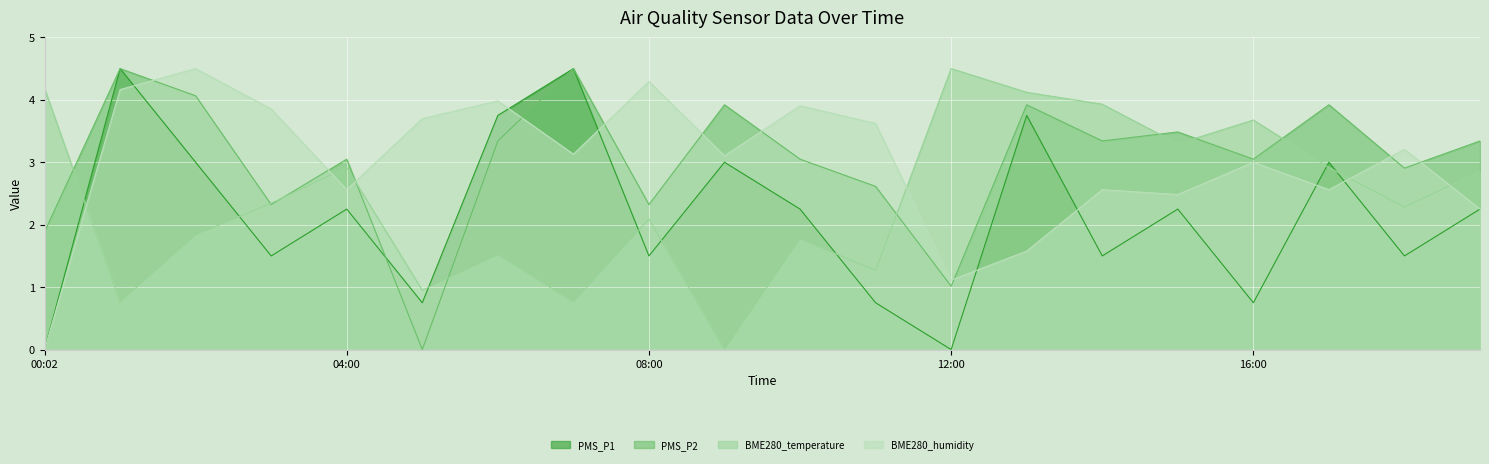

What position from the left is 08:00?

9